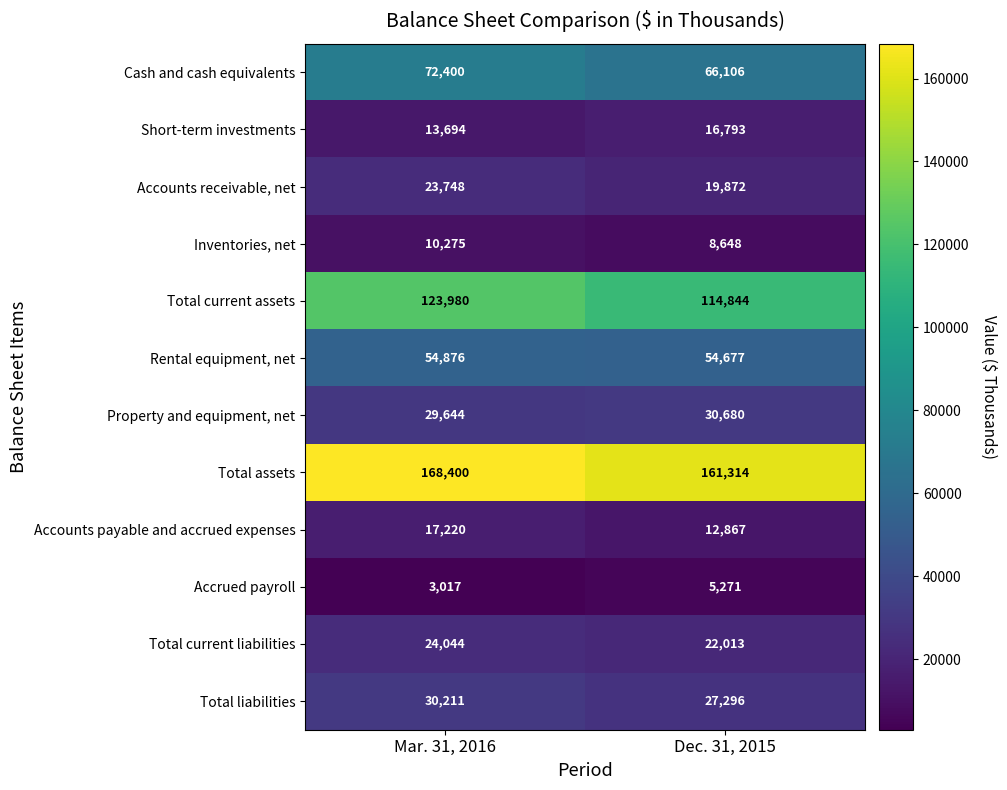

What is the sum of all Inventories, net values?

18923